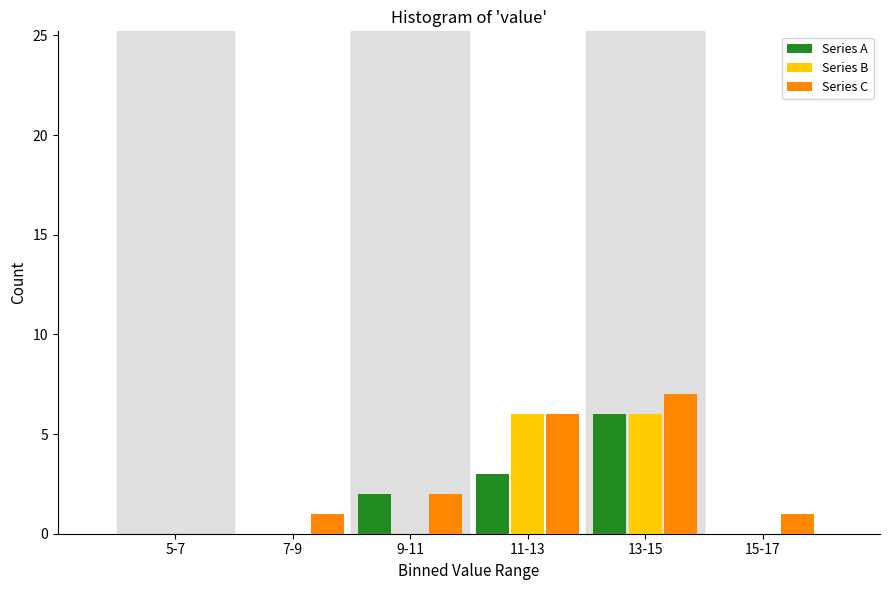

Reading right to left, extract all data points from this chart.

Series A: 15-17=0	13-15=6	11-13=3	9-11=2	7-9=0	5-7=0
Series B: 15-17=0	13-15=6	11-13=6	9-11=0	7-9=0	5-7=0
Series C: 15-17=1	13-15=7	11-13=6	9-11=2	7-9=1	5-7=0